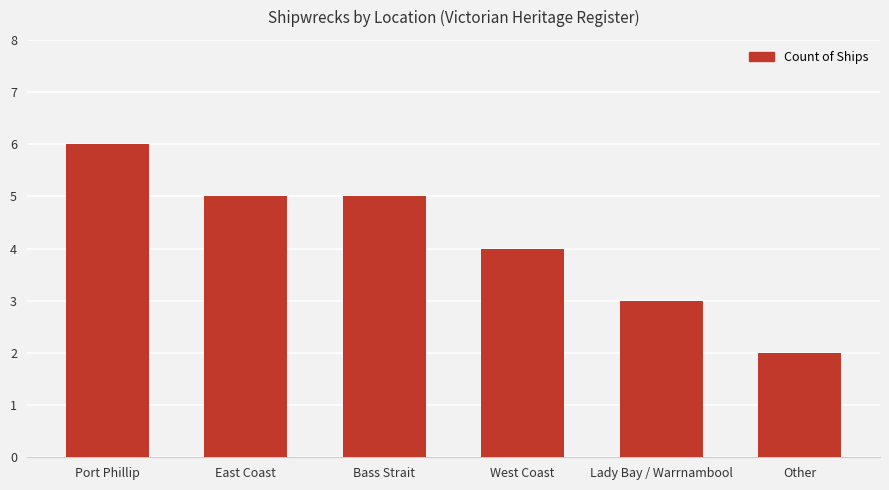

Approximately how many times larger is the value at Lady Bay / Warrnambool compared to Port Phillip?

0.5